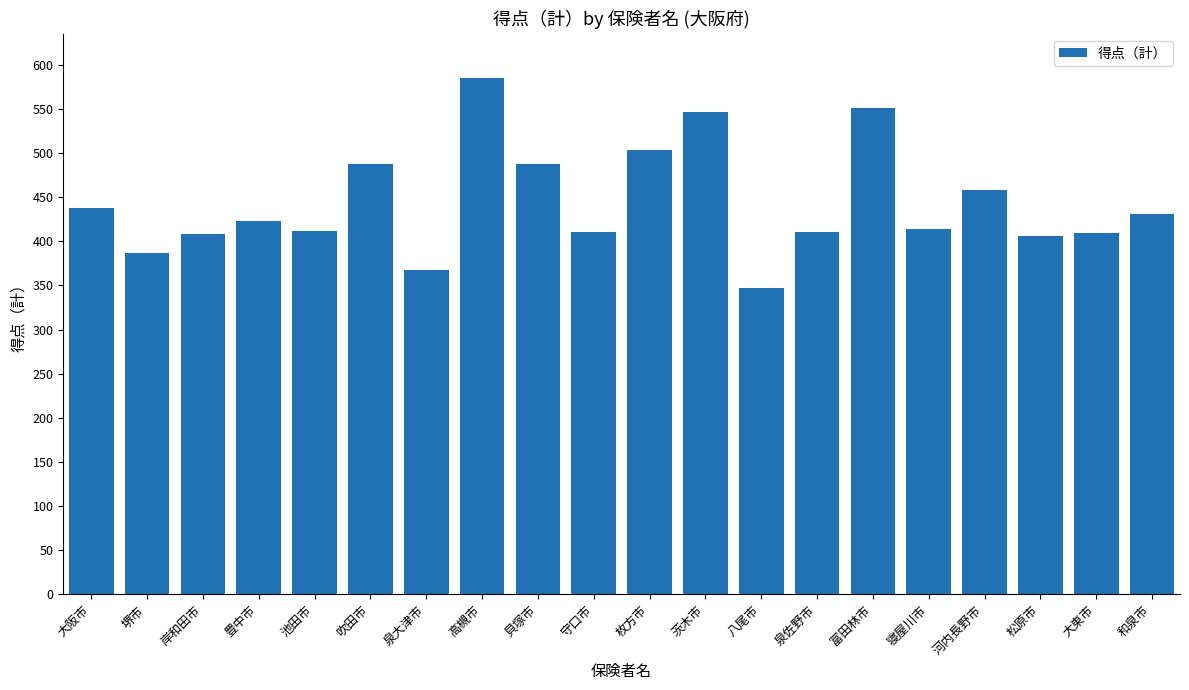

What is the value of the 2nd bar from the left?

387